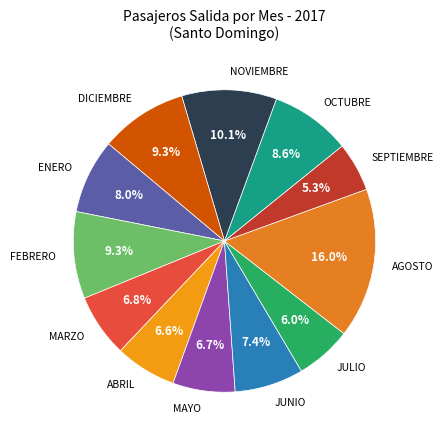

Approximately how many times larger is the value at JUNIO compared to MARZO?

1.1